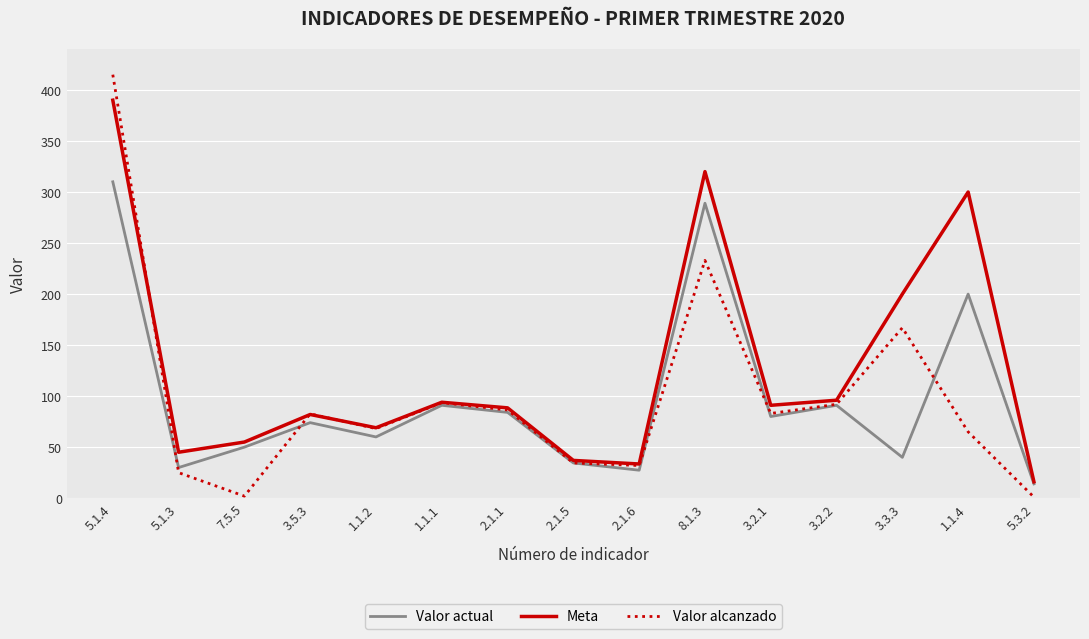

Which series has the largest range (max minus min)?

Valor alcanzado